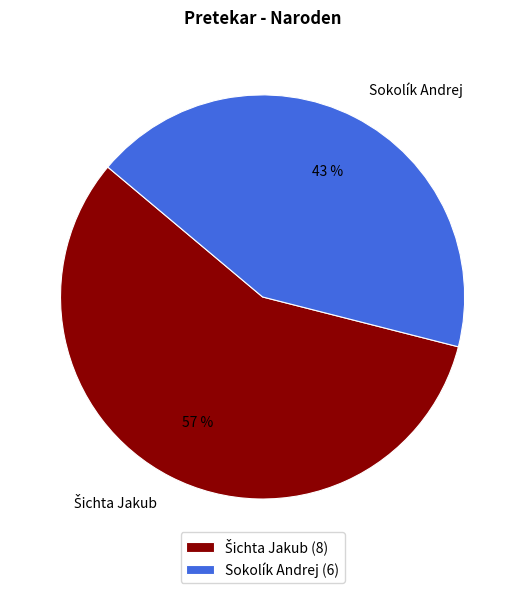

To the nearest percent, what portion does Sokolík Andrej represent?

43%